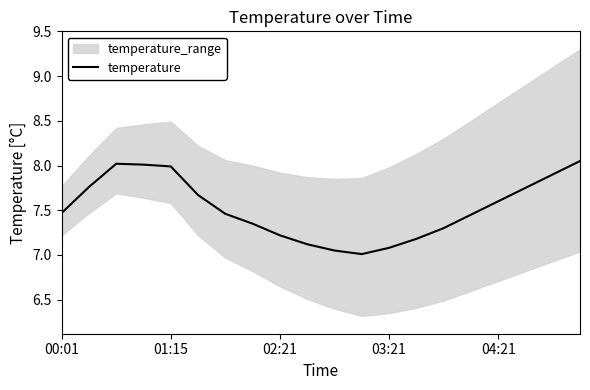

The temperature series shows 12.8 at 01:15. True or false?

False